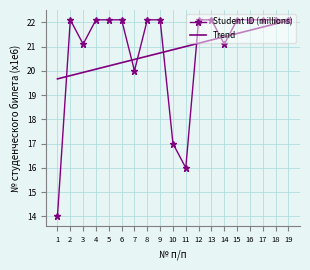

What is the greatest value displayed?

22.1